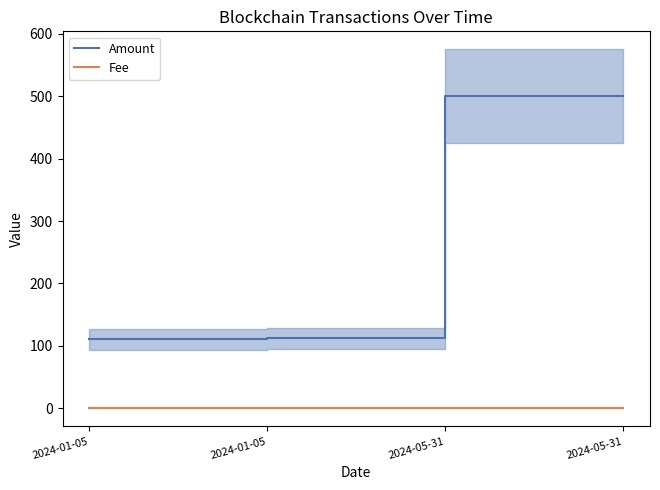

True or false: Fee has more than 1 points higher than both neighbors.

False